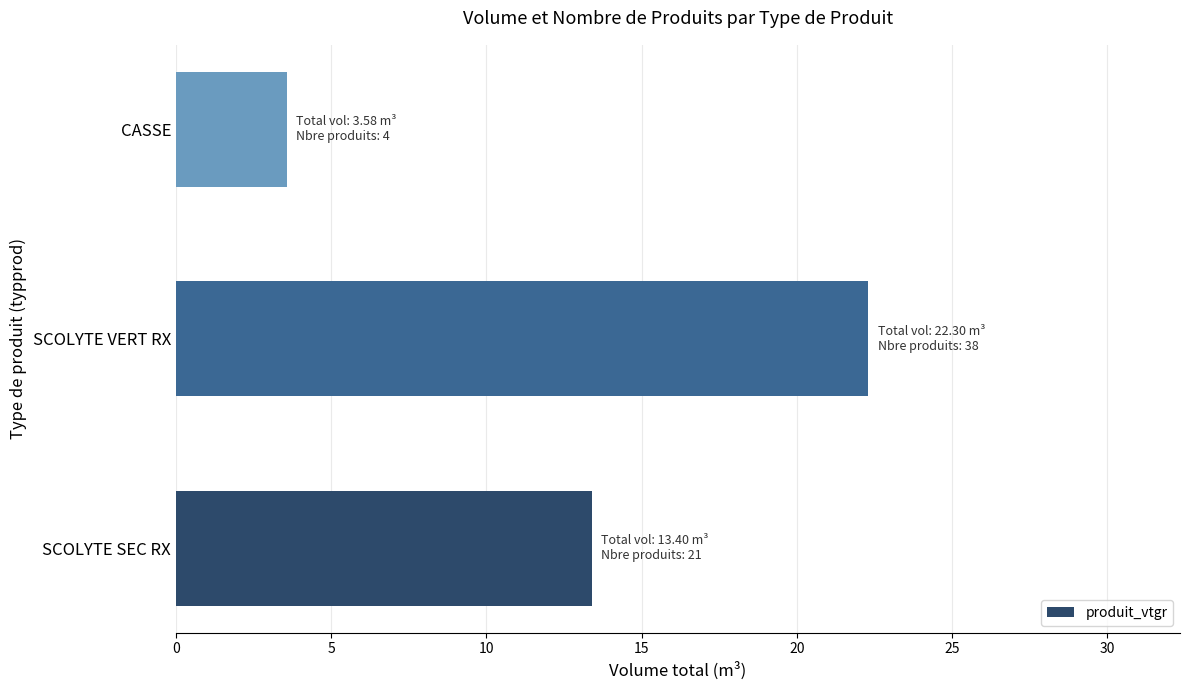

Rank the categories by value from highest to lowest.

SCOLYTE VERT RX, SCOLYTE SEC RX, CASSE